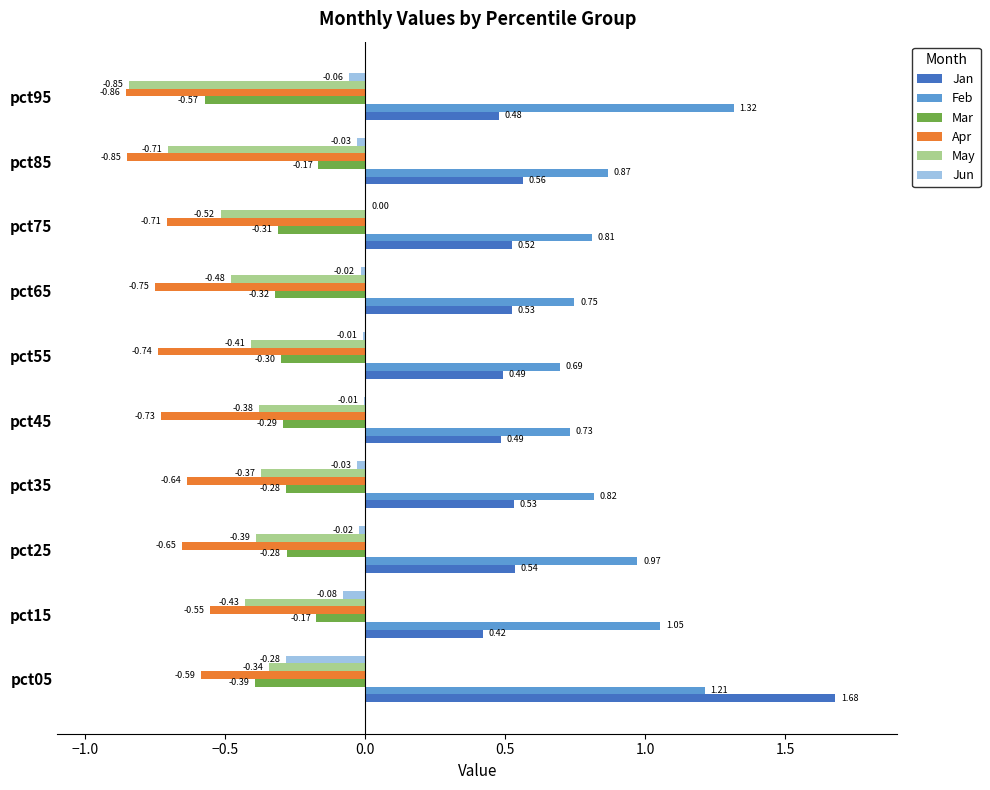

What is the sum of the Apr values at pct65 and pct35?

-1.4